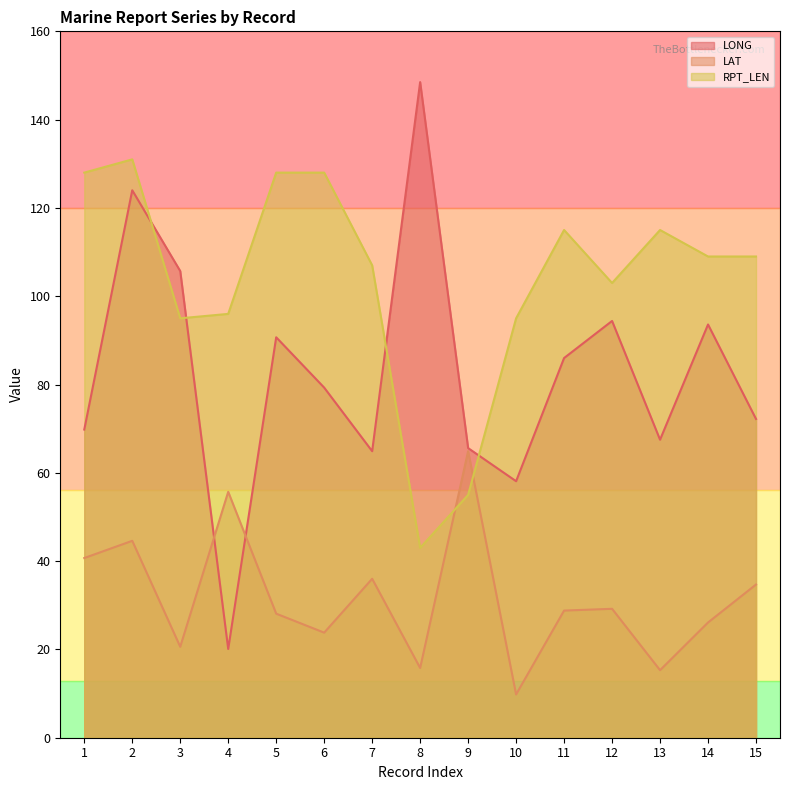

List the series in order of their peak value, highest first.

LONG, RPT_LEN, LAT